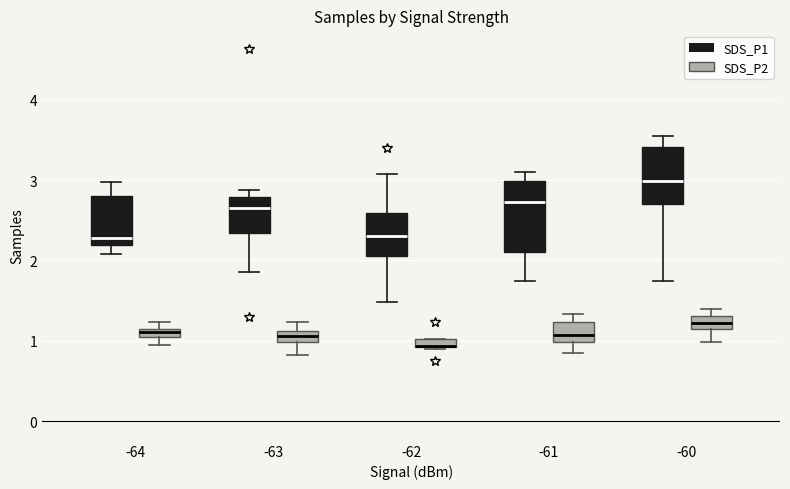

Which box is the tallest, from its lower edge to its upper edge?

-61 (SDS_P1)